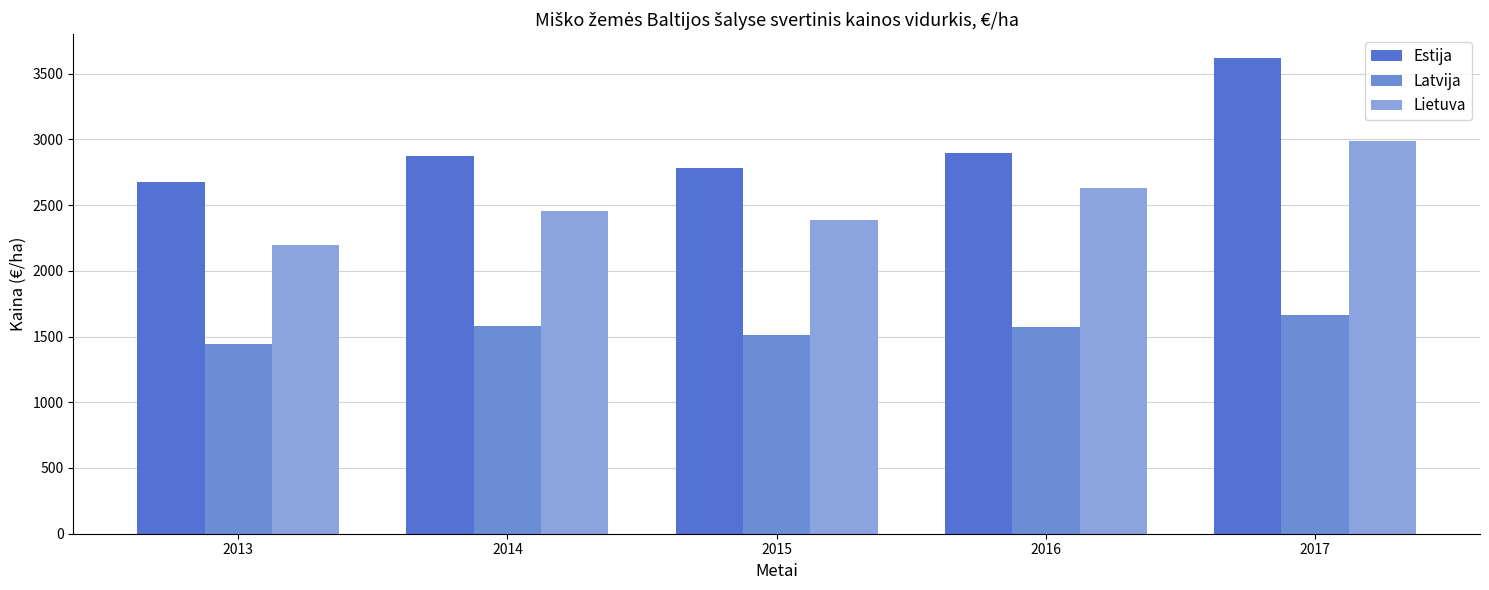

What is the value of the Lietuva bar at the 4th from the left?

2633.0